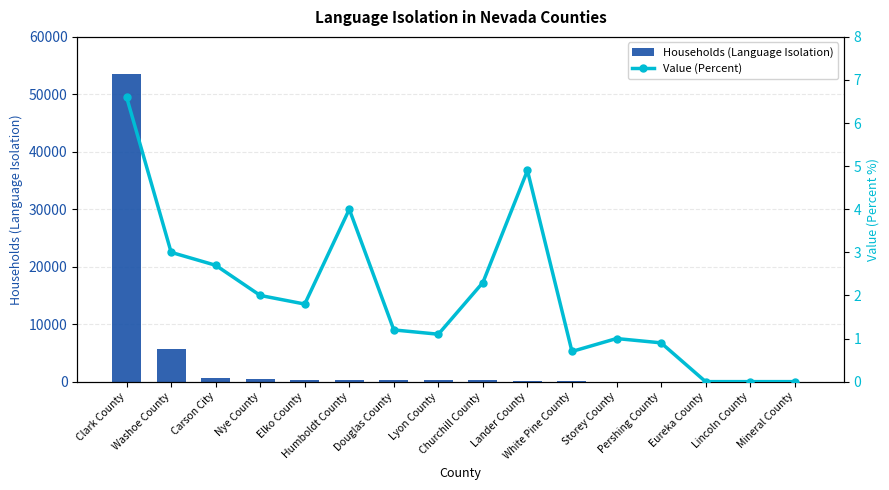

At which category is the sum across all series the highest?

Clark County